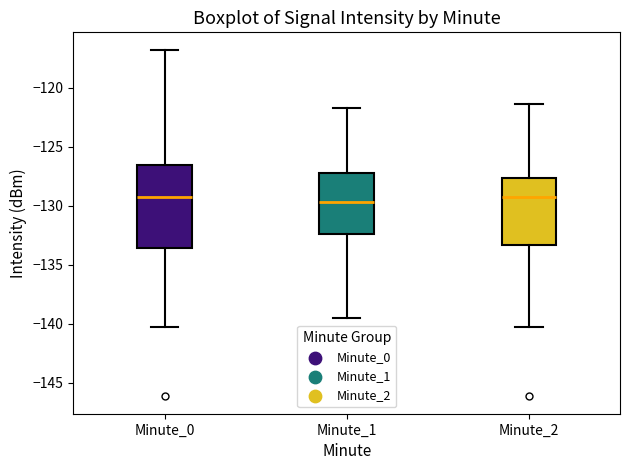

Reading left to right, read every box against the y-axis: the position of its median line, the range the box covers, and the ends of its whiskers. The values are not printed on the chart, so give them approximately, as read against the axis.

Minute_0: median -129.0, box -133.5 to -126.5, whiskers -140.5 to -117.0
Minute_1: median -129.5, box -132.5 to -127.0, whiskers -139.5 to -122.0
Minute_2: median -129.0, box -133.5 to -127.5, whiskers -140.5 to -121.5